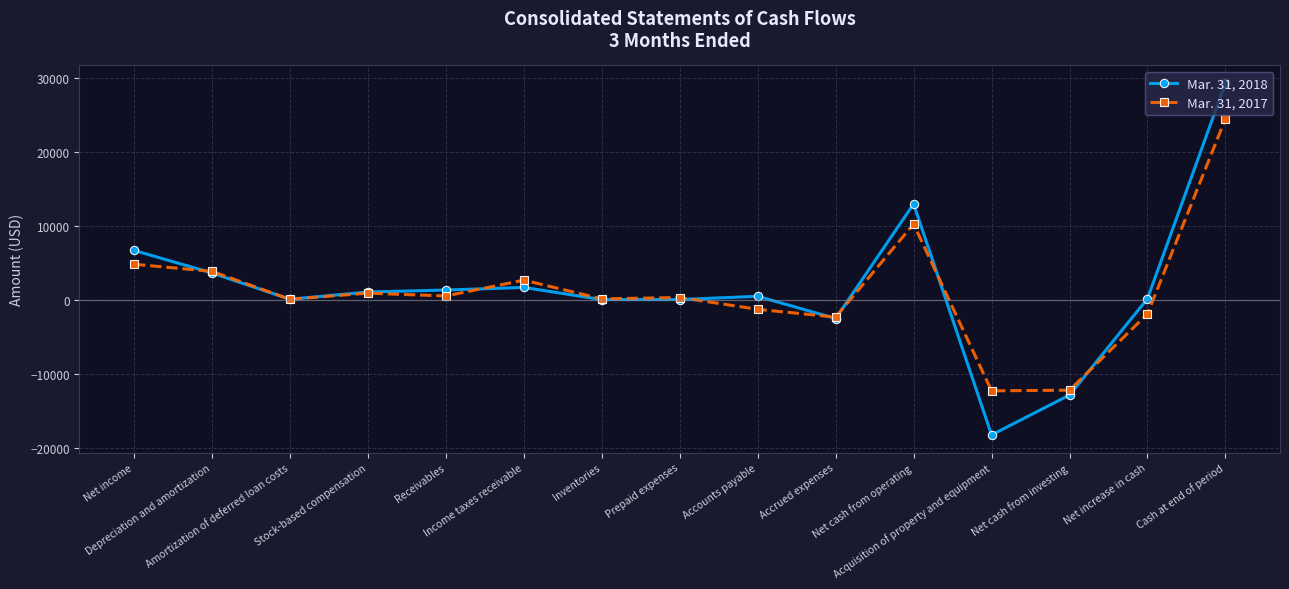

Which series has the largest range (max minus min)?

Mar. 31, 2018